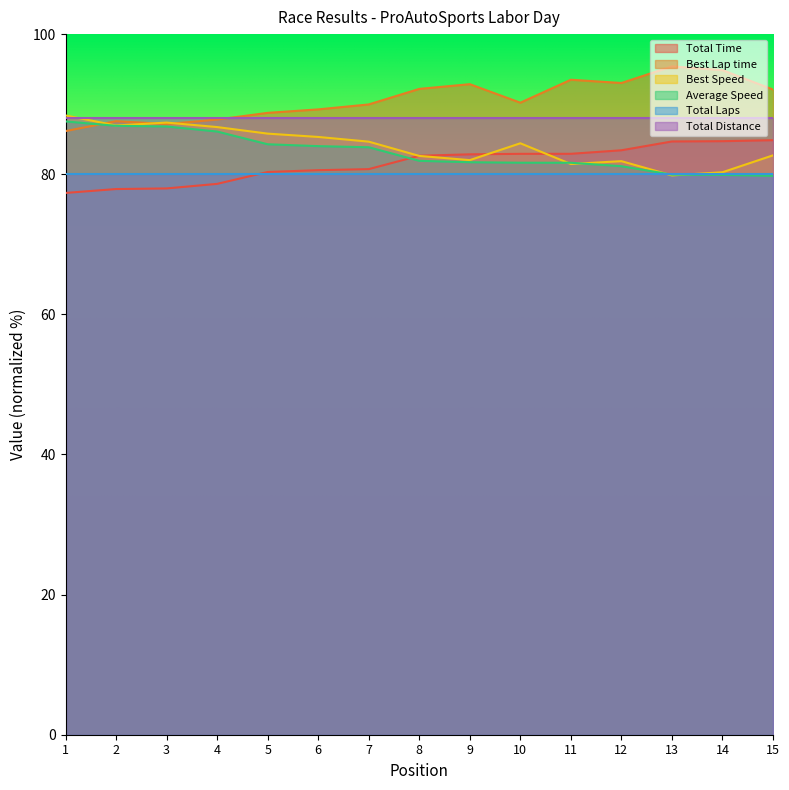

What is the smallest value displayed?

77.3